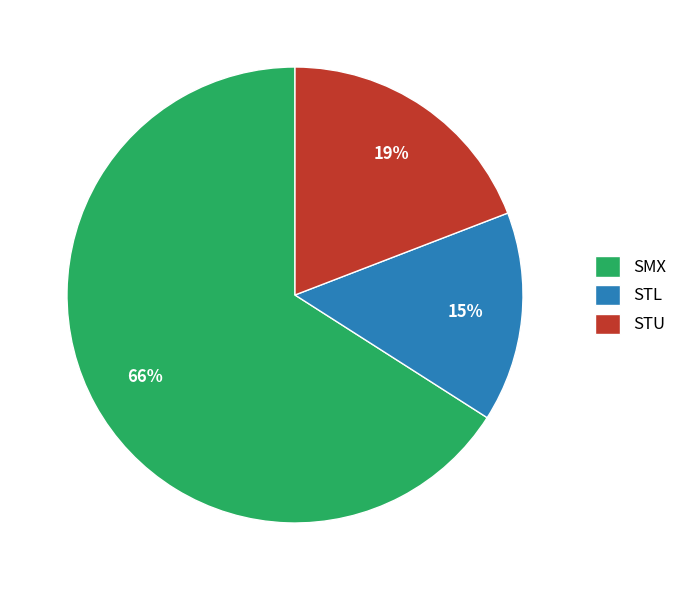

Which category accounts for the majority?

SMX